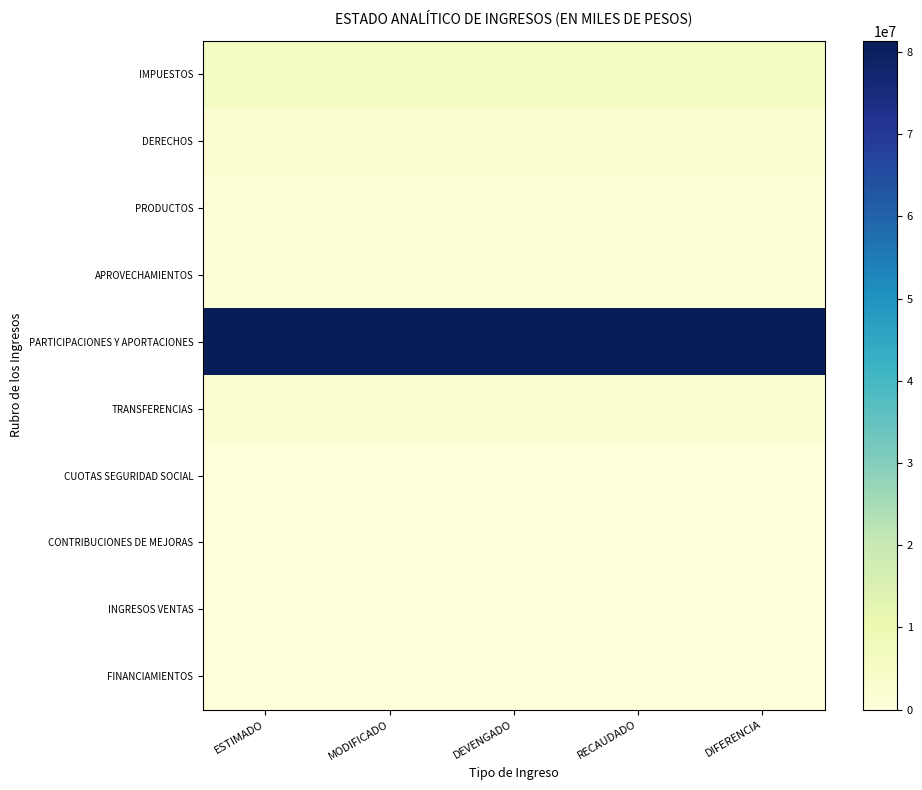

Which series has the largest range (max minus min)?

IMPUESTOS